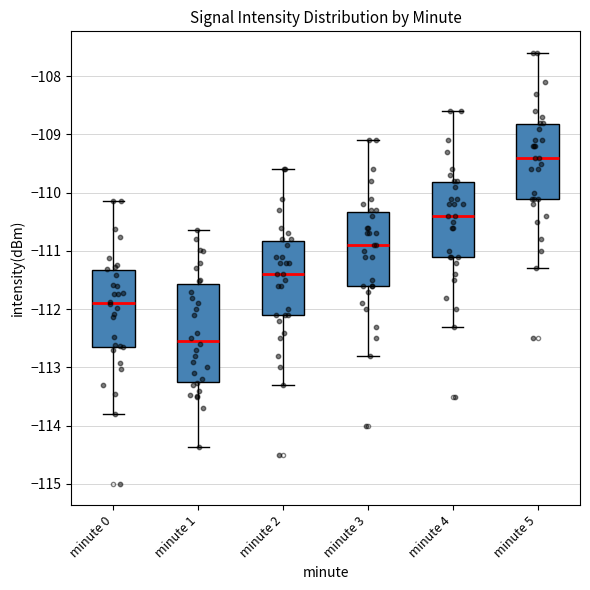

Reading left to right, transcribe this box plot: for each box, give where its median line is, the range the box spans, and where its two whiskers end, as read against the y-axis. The values are not printed on the chart, so give them approximately, as read against the axis.

minute 0: median -111.9, box -112.6 to -111.3, whiskers -113.8 to -110.1
minute 1: median -112.5, box -113.3 to -111.6, whiskers -114.4 to -110.6
minute 2: median -111.4, box -112.1 to -110.8, whiskers -113.3 to -109.6
minute 3: median -110.9, box -111.6 to -110.3, whiskers -112.8 to -109.1
minute 4: median -110.4, box -111.1 to -109.8, whiskers -112.3 to -108.6
minute 5: median -109.4, box -110.1 to -108.8, whiskers -111.3 to -107.6